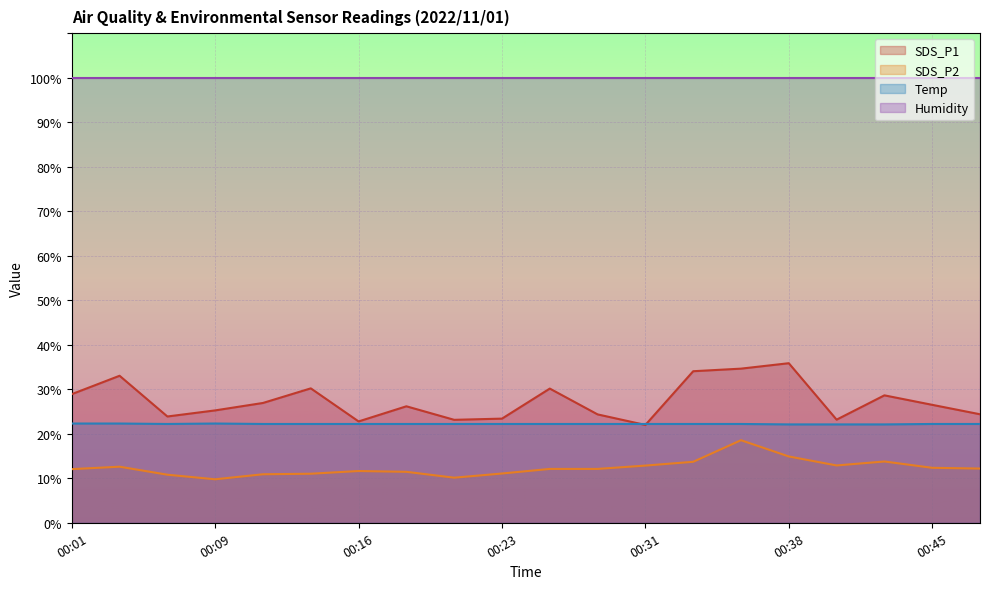

Count the number of data series in this chart.

4